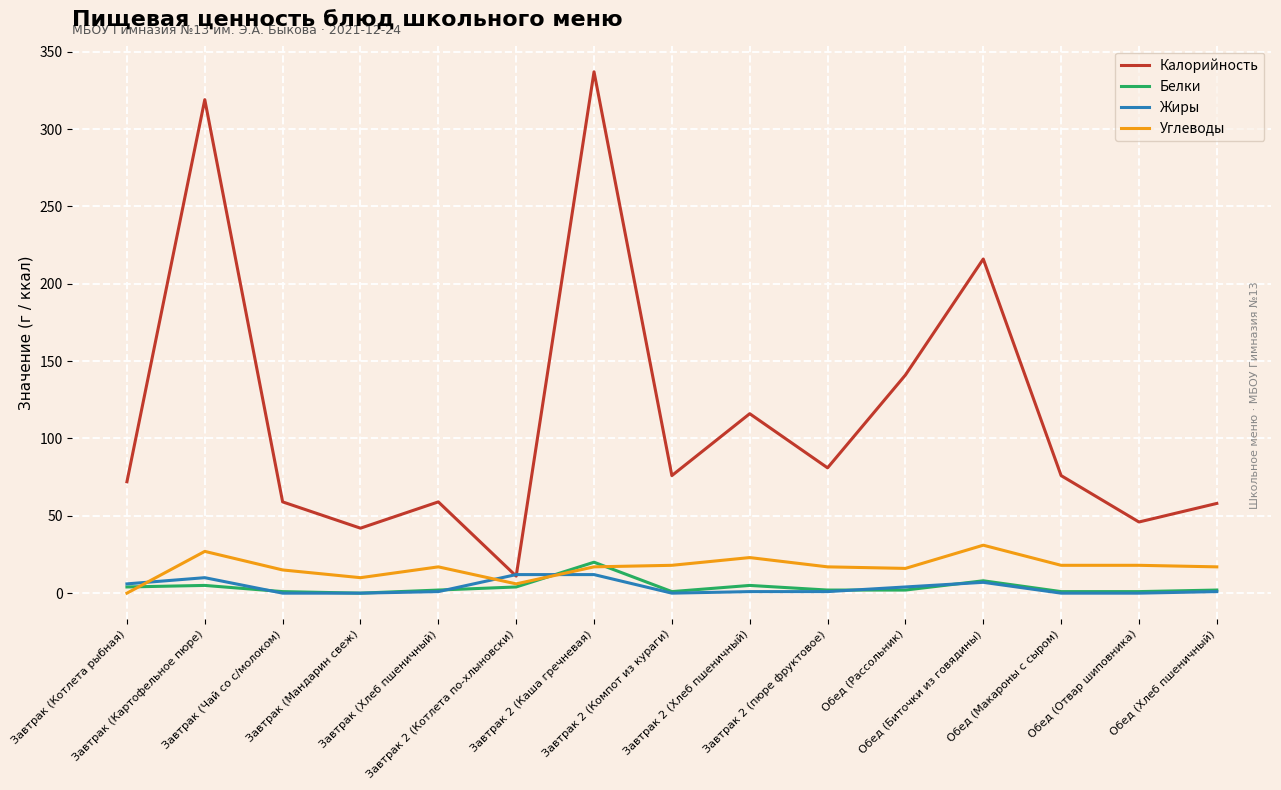

True or false: Калорийность has a value of 66 at Завтрак (Мандарин свеж).

False